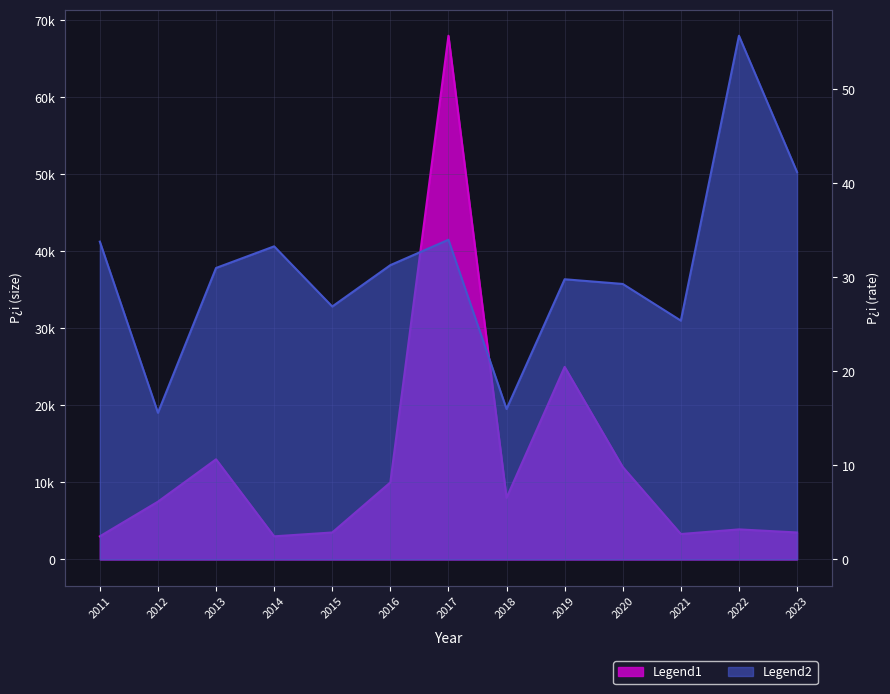

How many data points does each series have?

13